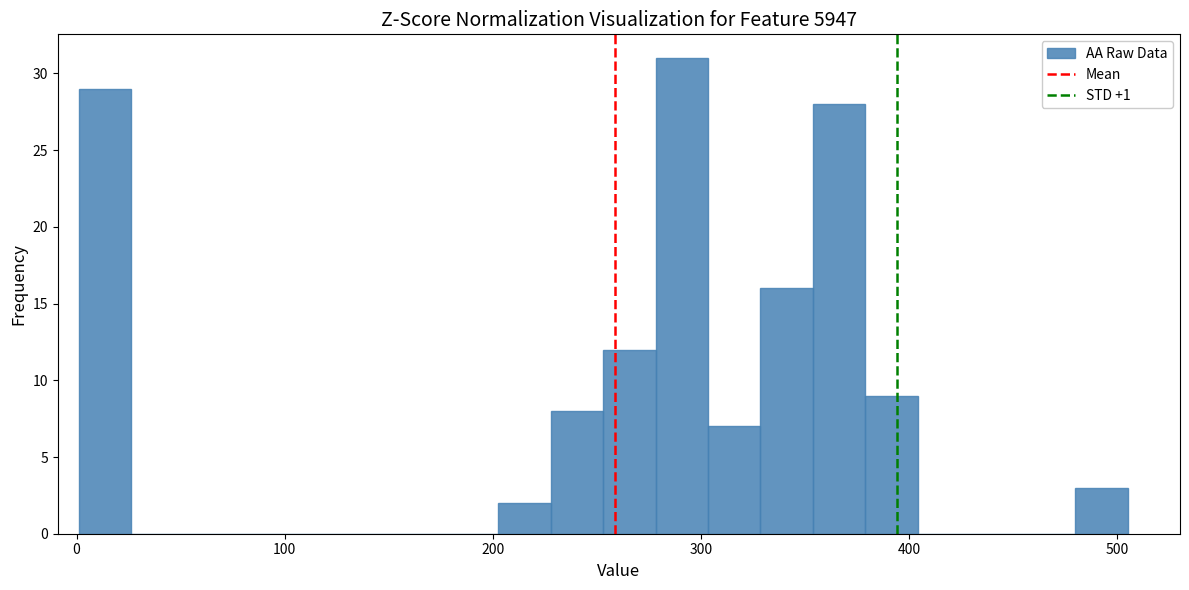

Around what value on the x-axis is the tallest bar? Give the approximate position of its centre, as read against the axis.

290